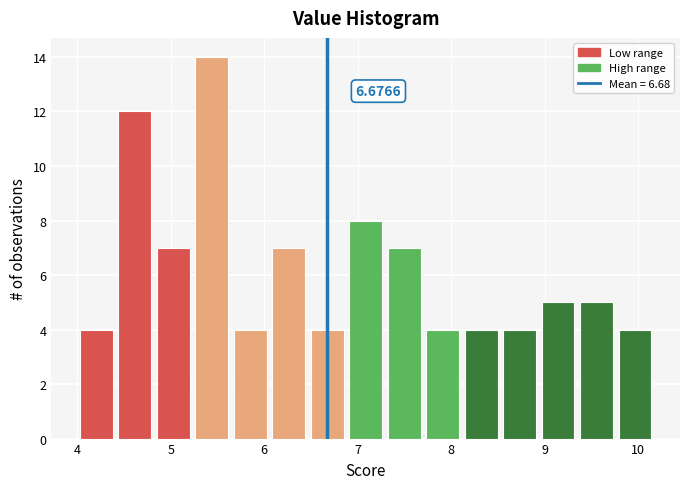

Which range on the x-axis has the tallest bar?

5.2 to 5.6